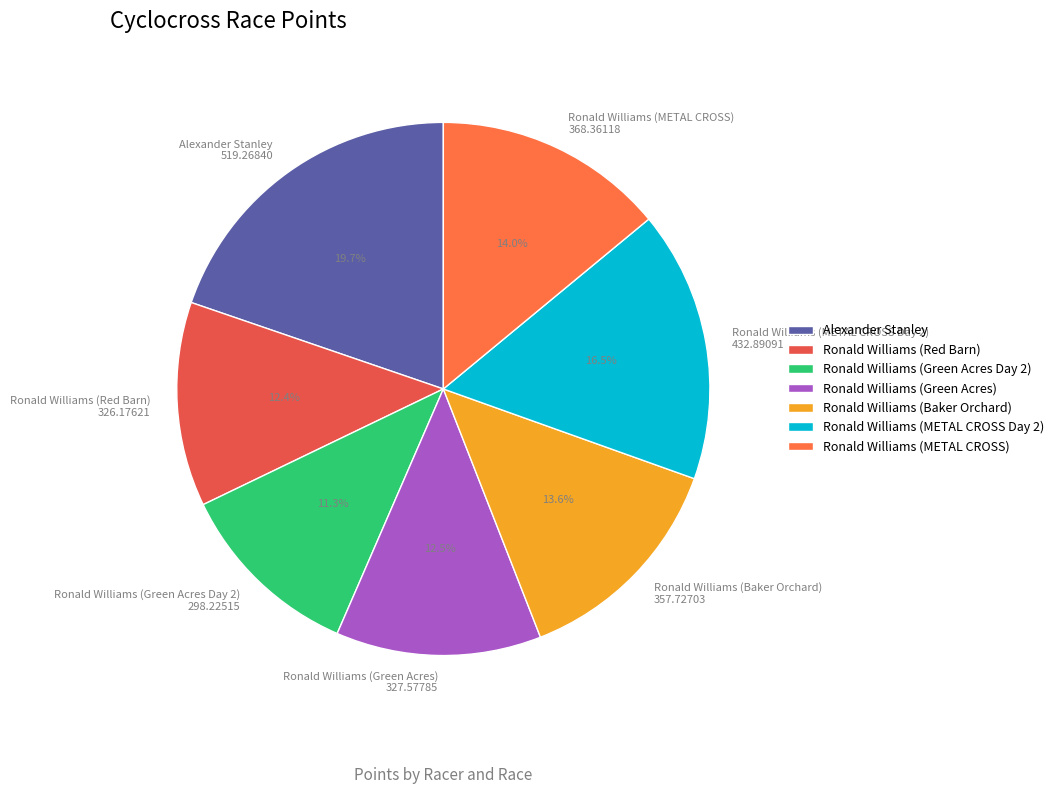

The Ronald Williams (Green Acres Day 2) slice represents 11% of the pie. True or false?

True